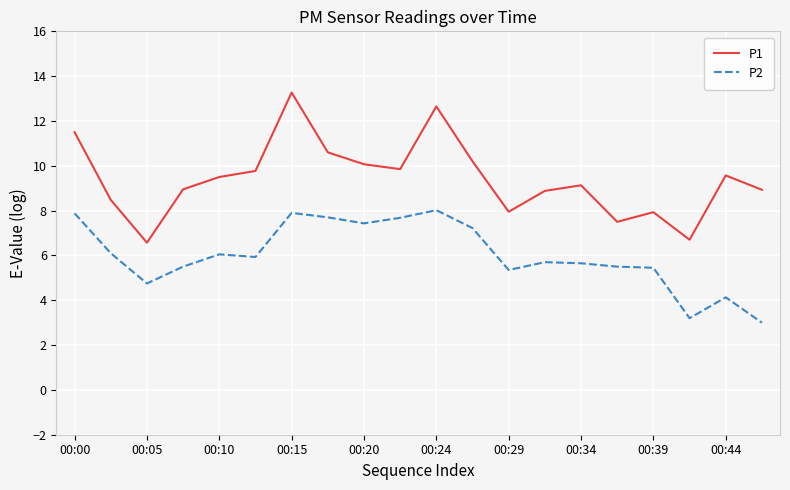

What is the difference between the maximum and minimum values in the P1 series?

6.7